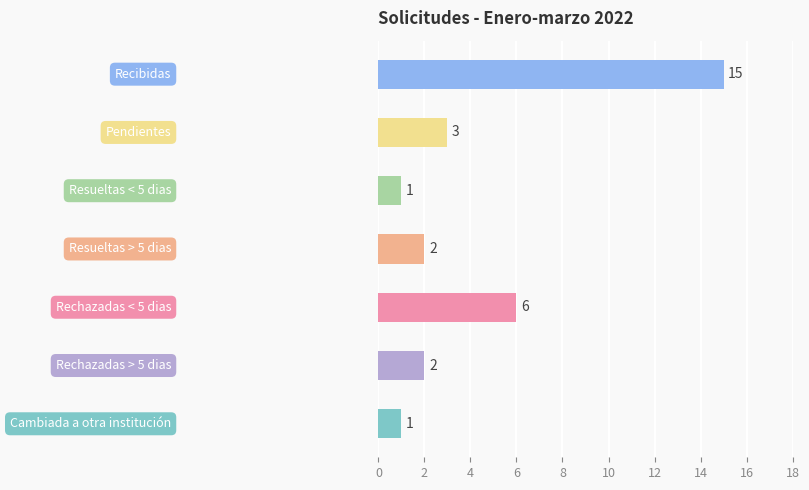

How many distinct data groups are displayed?

1